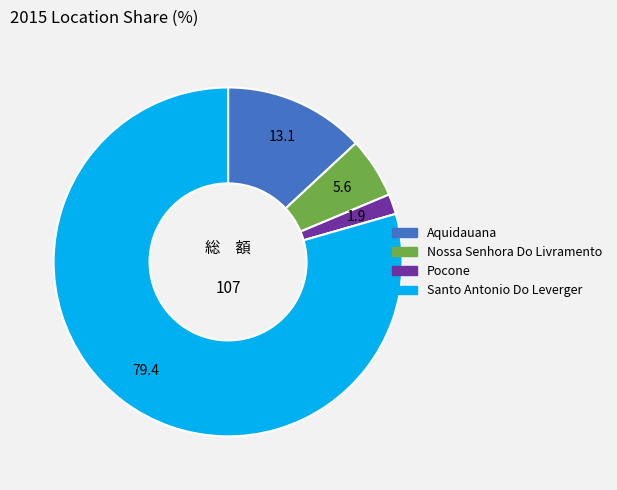

Is there a majority slice in this chart?

Yes